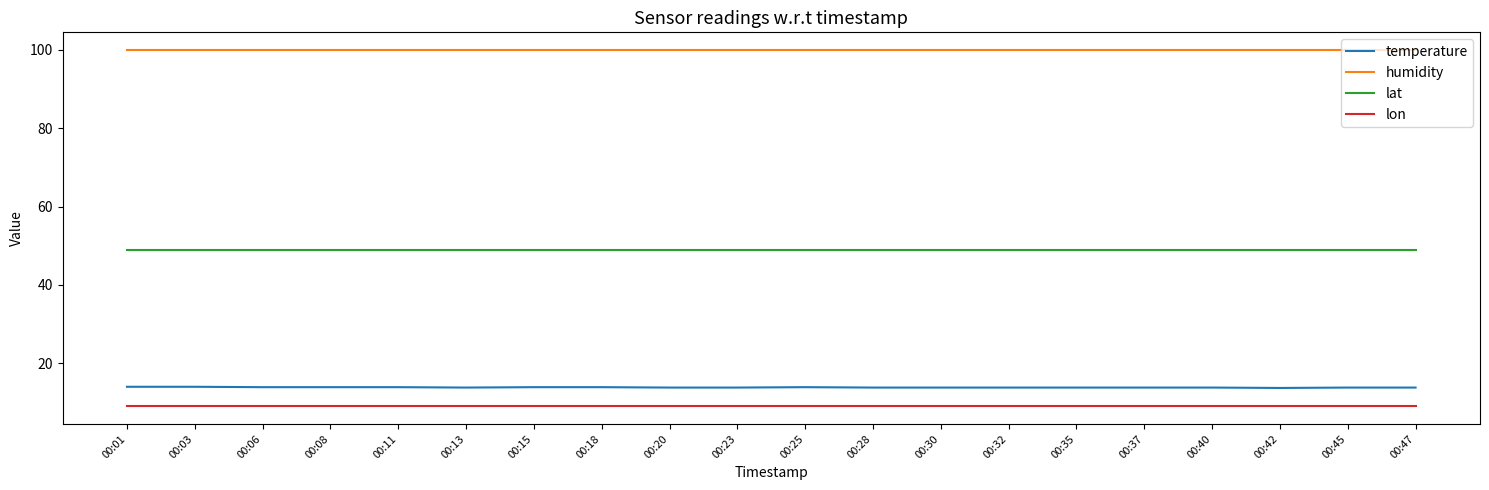

The humidity series shows 170.2 at 00:13. True or false?

False